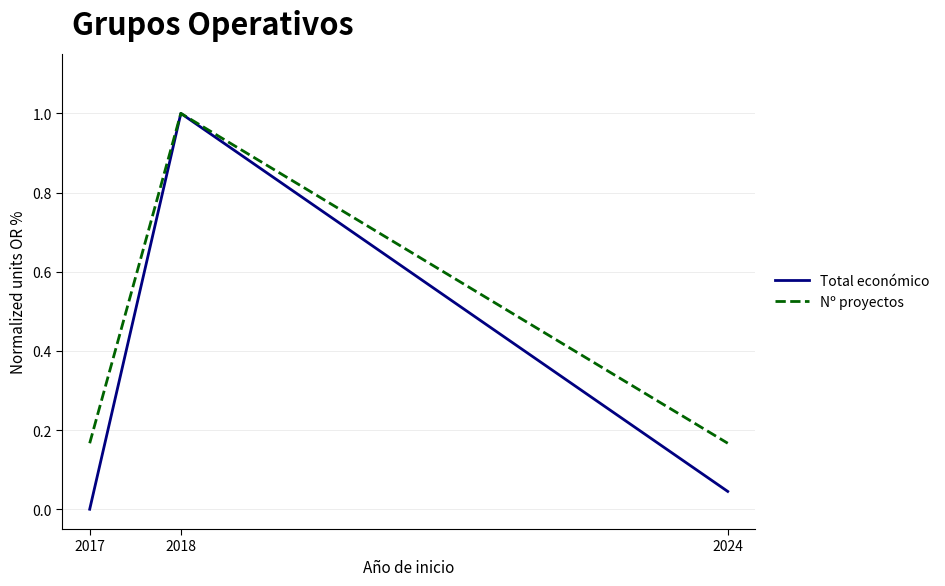

What is the greatest value displayed?

1.0